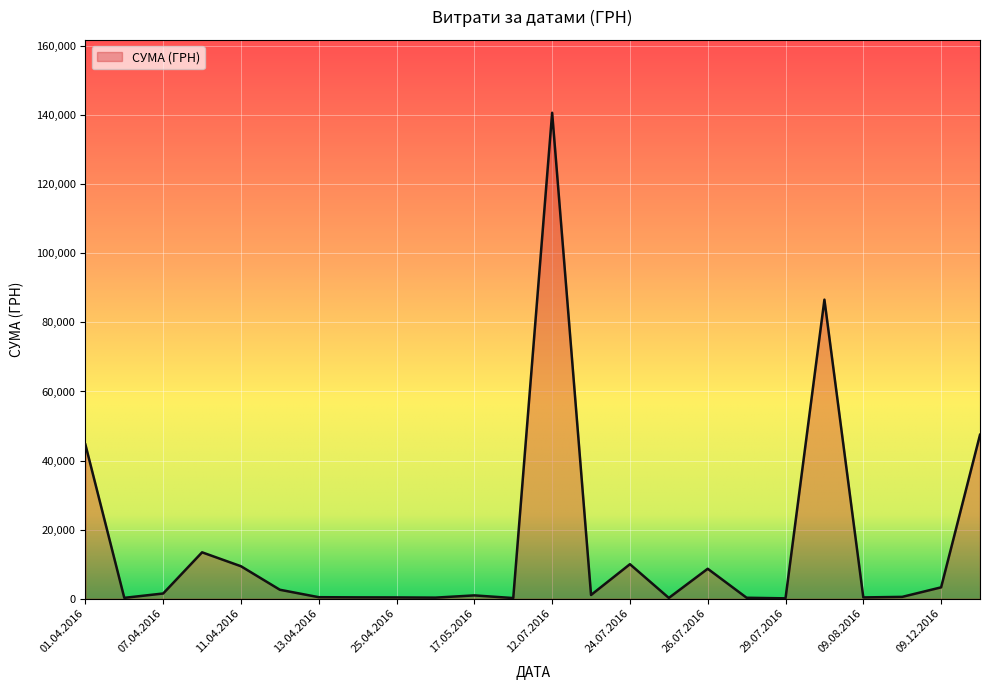

What is the maximum value shown in the chart?

140706.2